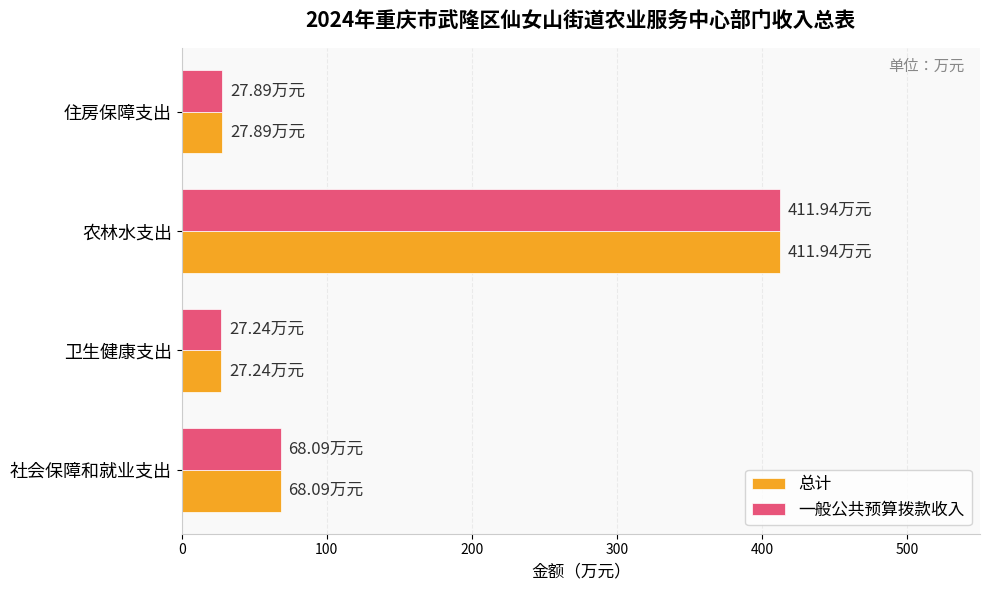

What is the sum of the 总计 values at 农林水支出 and 住房保障支出?

439.8